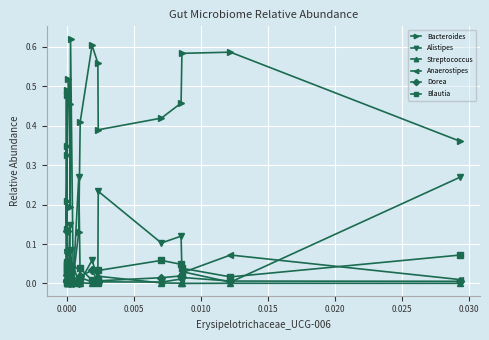

What is the highest value of the Streptococcus series?

0.1